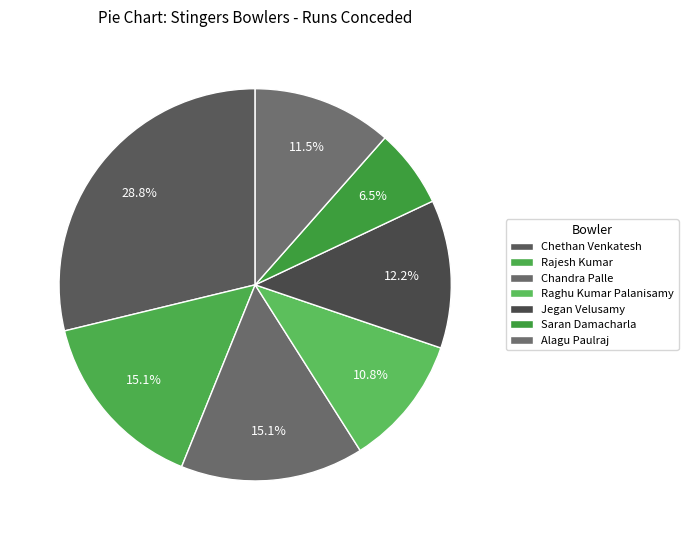

How many segments does this pie chart have?

7